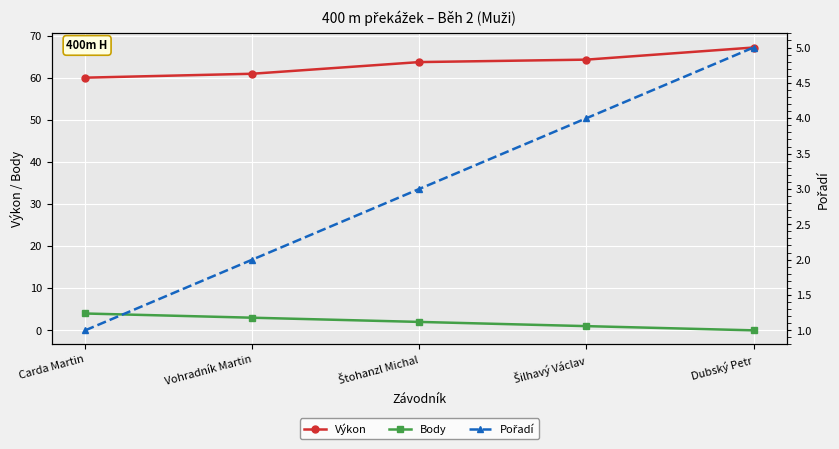

True or false: Pořadí and Body cross at least once.

True